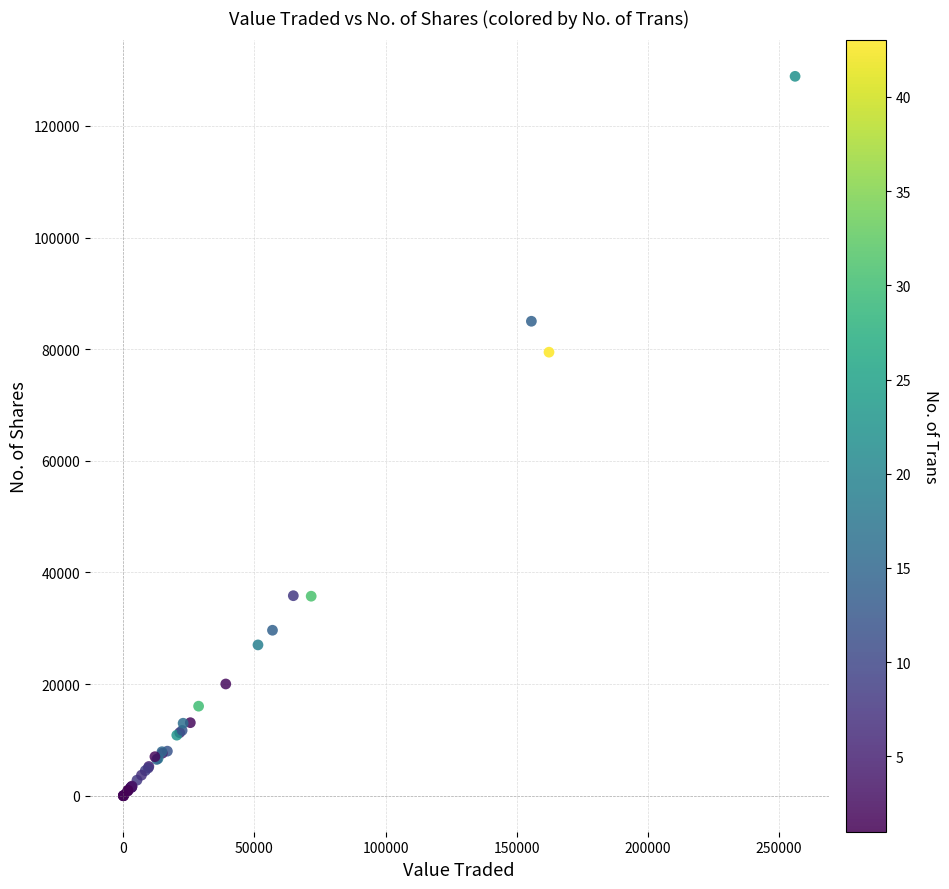

What Y value in the scatter plot is closest to 64443?

79466